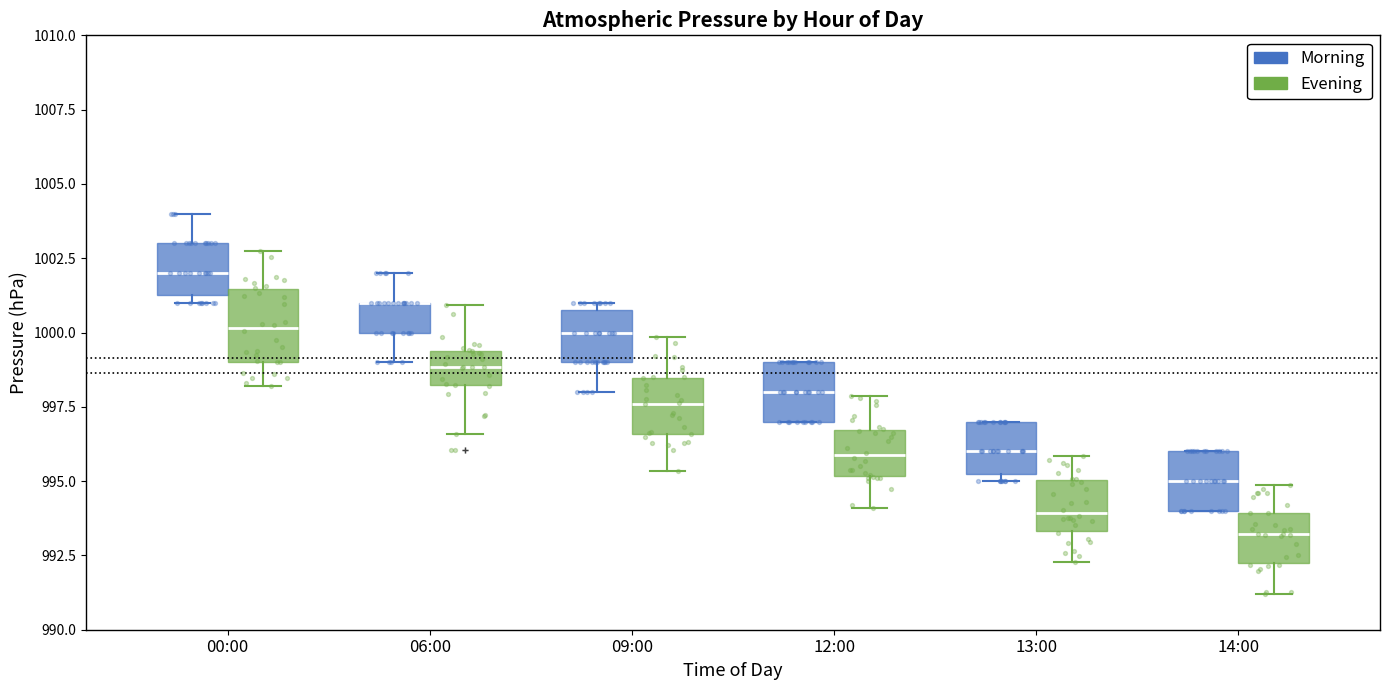

Where does the median line of the box for 13:00 (Morning) sit on the y-axis? The values are not printed on the chart, so give them approximately, as read against the axis.

996.0